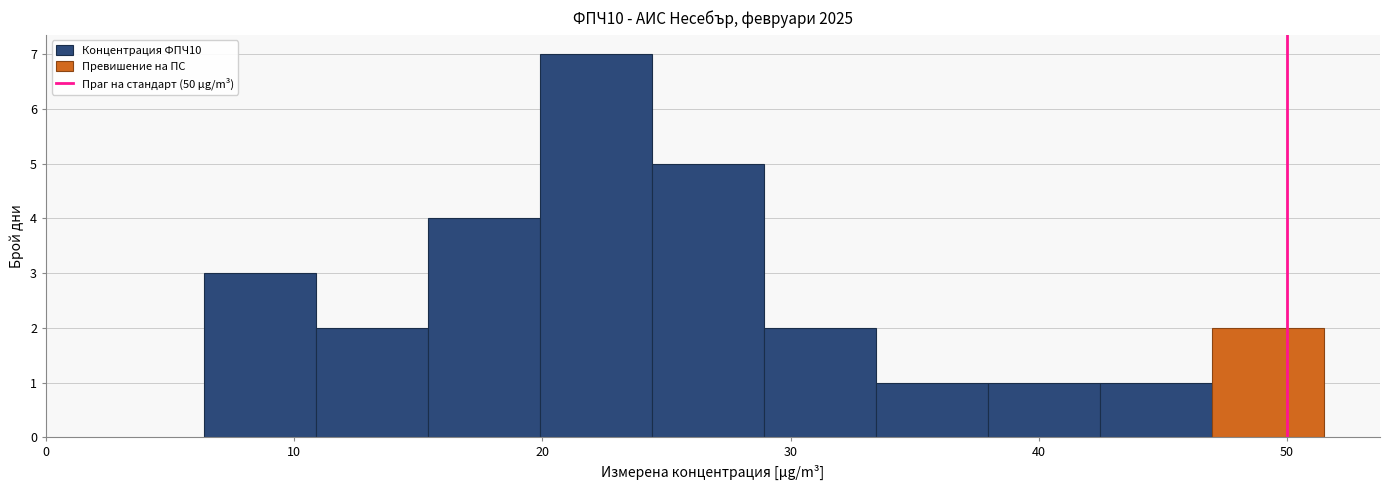

What is the height of the bar covering 38 to 42 on the x-axis? Neither the bar edges nor the heights are printed on the chart, so give them approximately, as read against the axes.

1